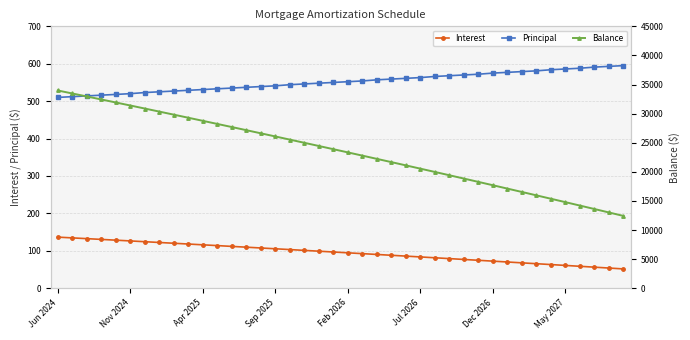

At which label does Interest first exceed 96?

Jun 2024